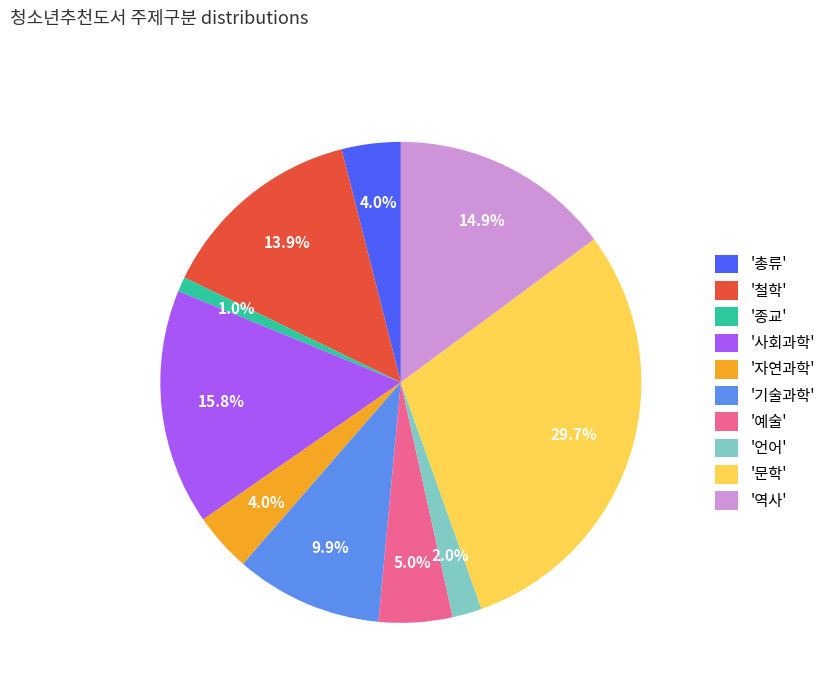

Approximately how many times larger is the value at '자연과학' compared to '기술과학'?

0.4